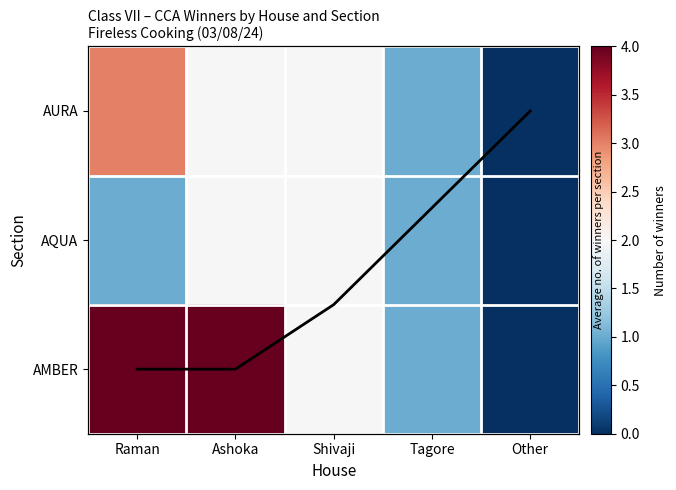

Which series has the widest spread of values?

AMBER